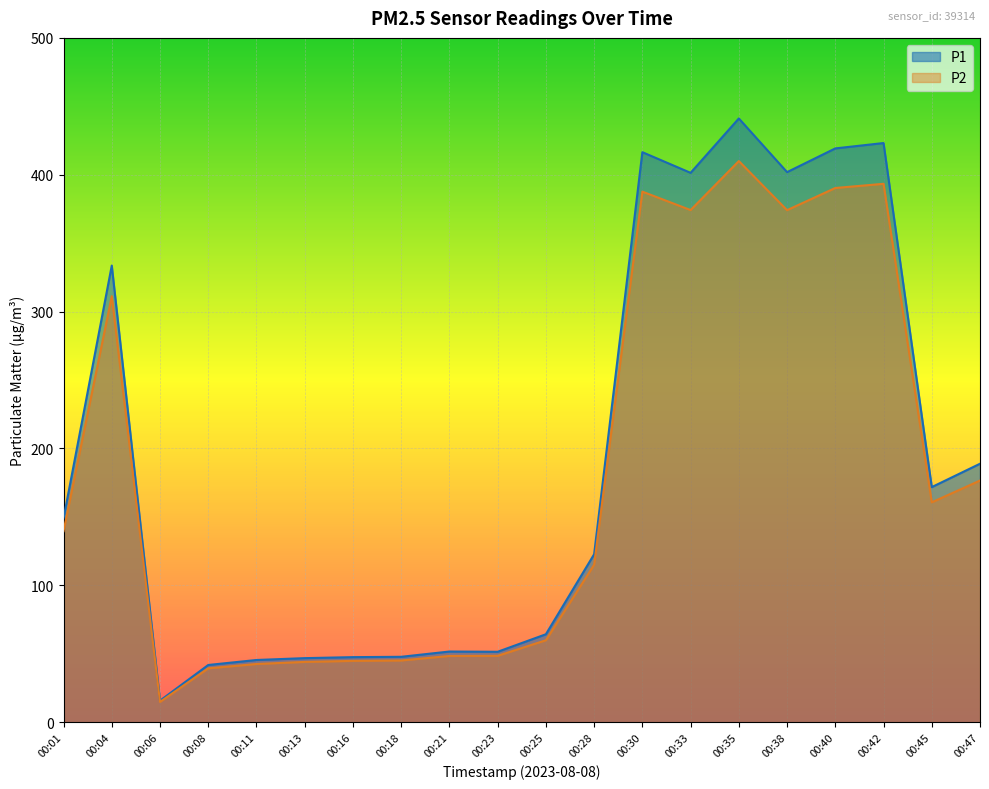

What are all the series names shown in the legend?

P1, P2